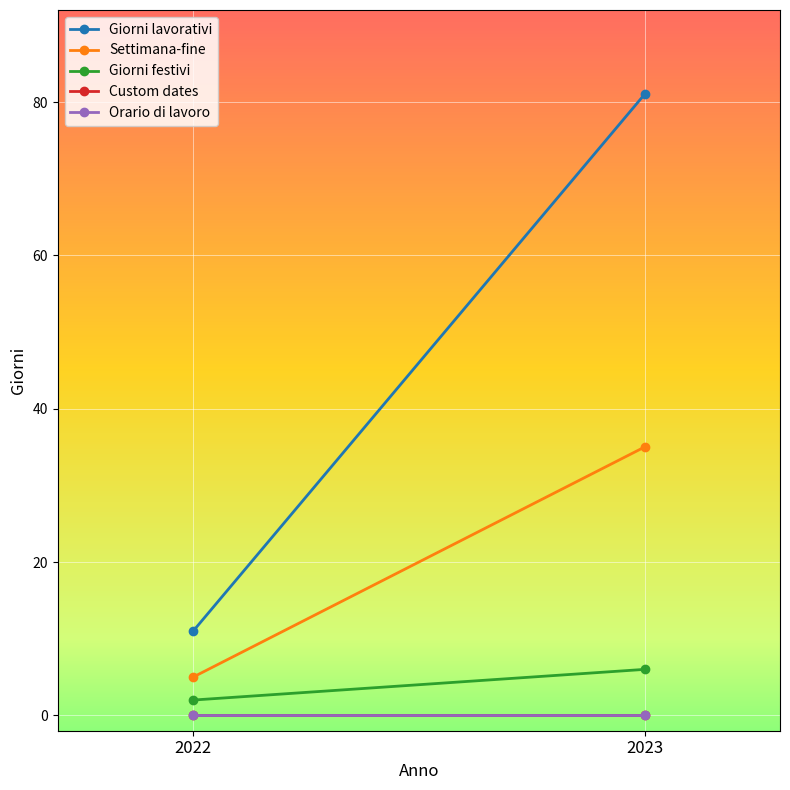

How many distinct data groups are displayed?

5